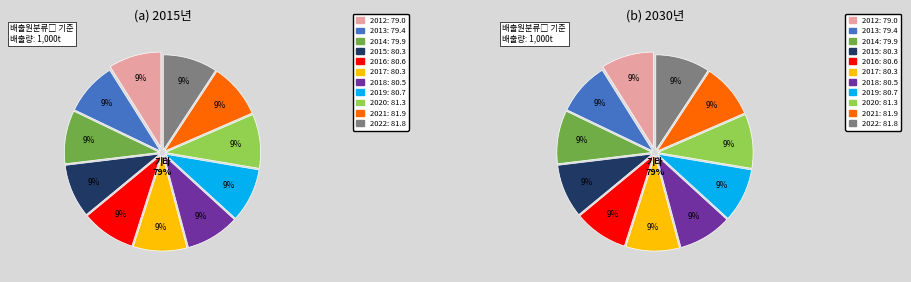

How many segments does this pie chart have?

11